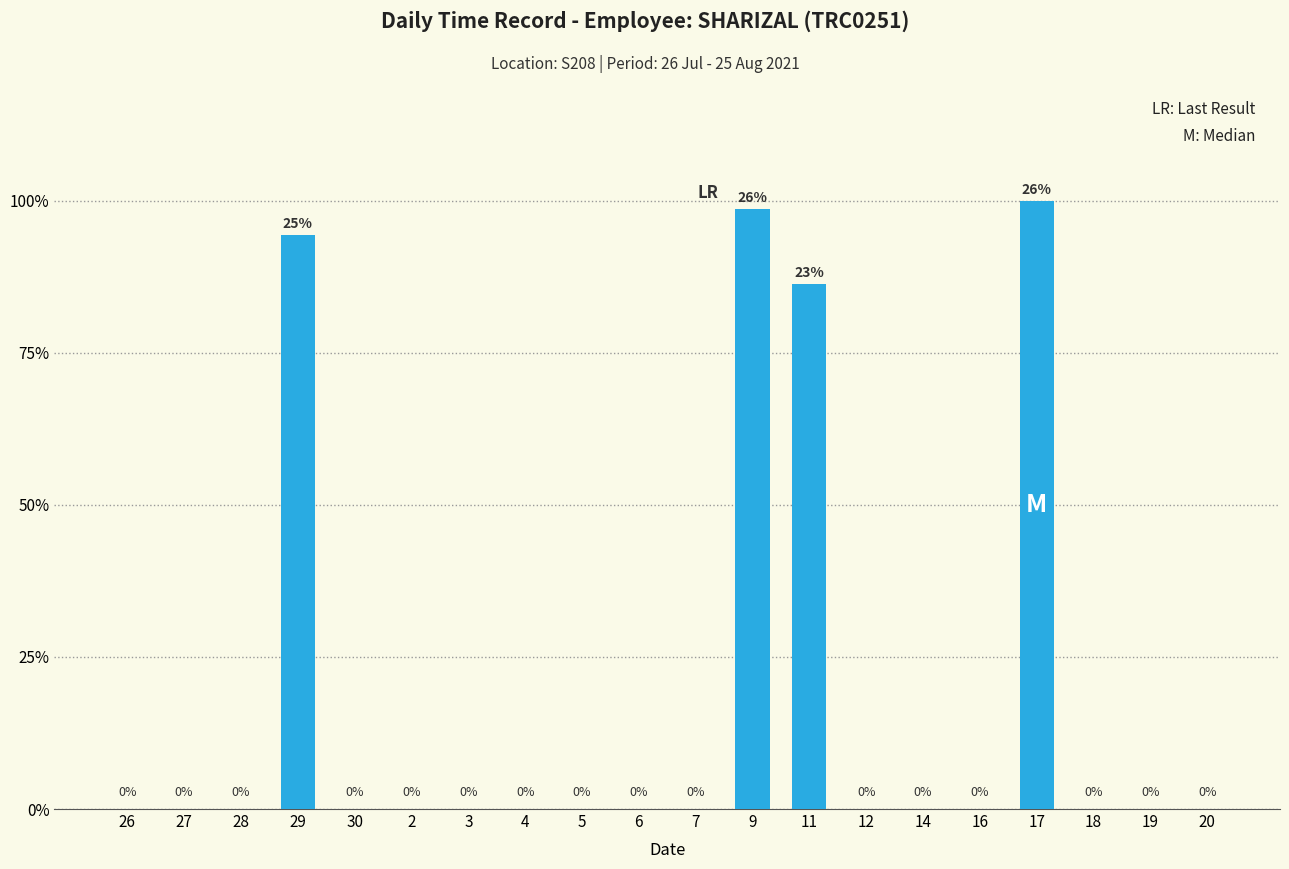

Count the values in the range 0 to 1.

16